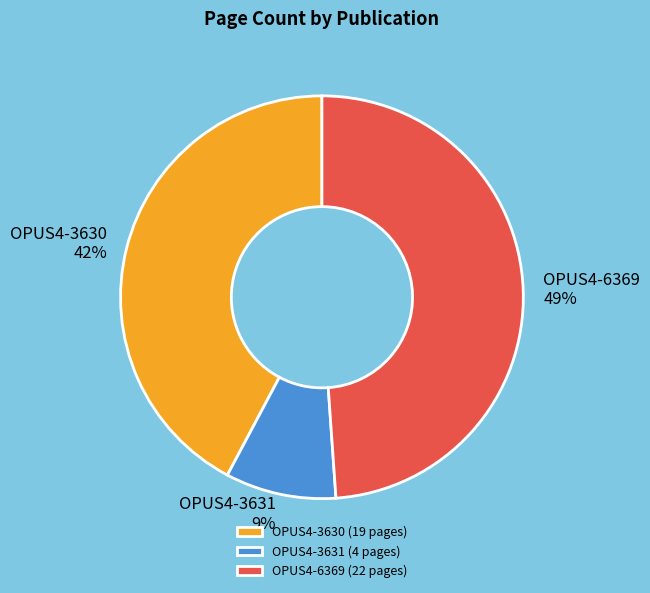

To the nearest percent, what is the average slice percentage?

33%